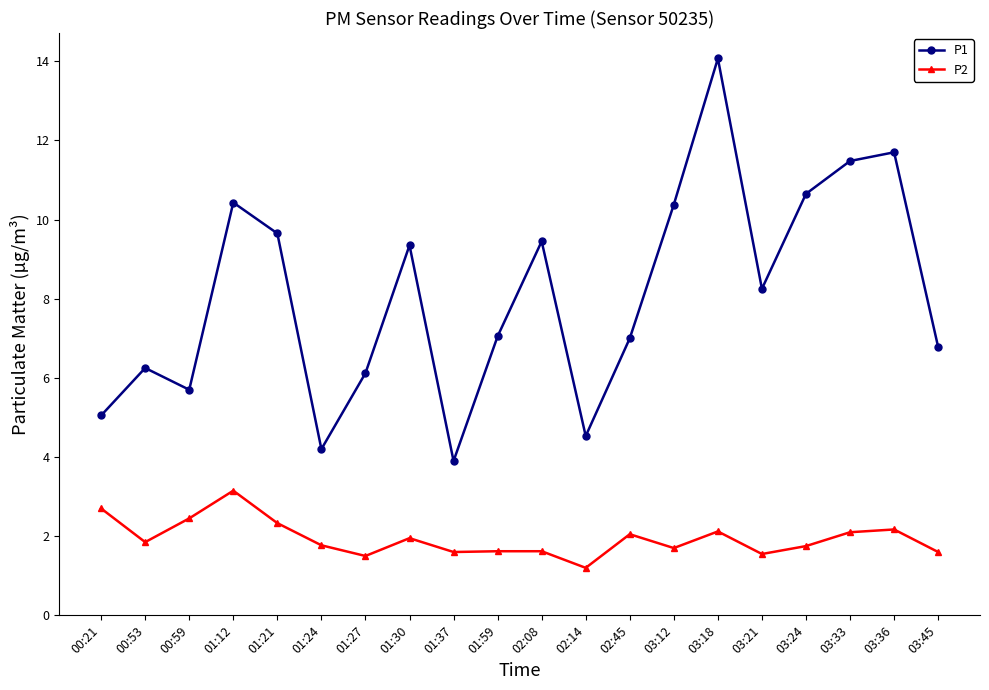

At which category does P2 reach its first local valley?

00:53